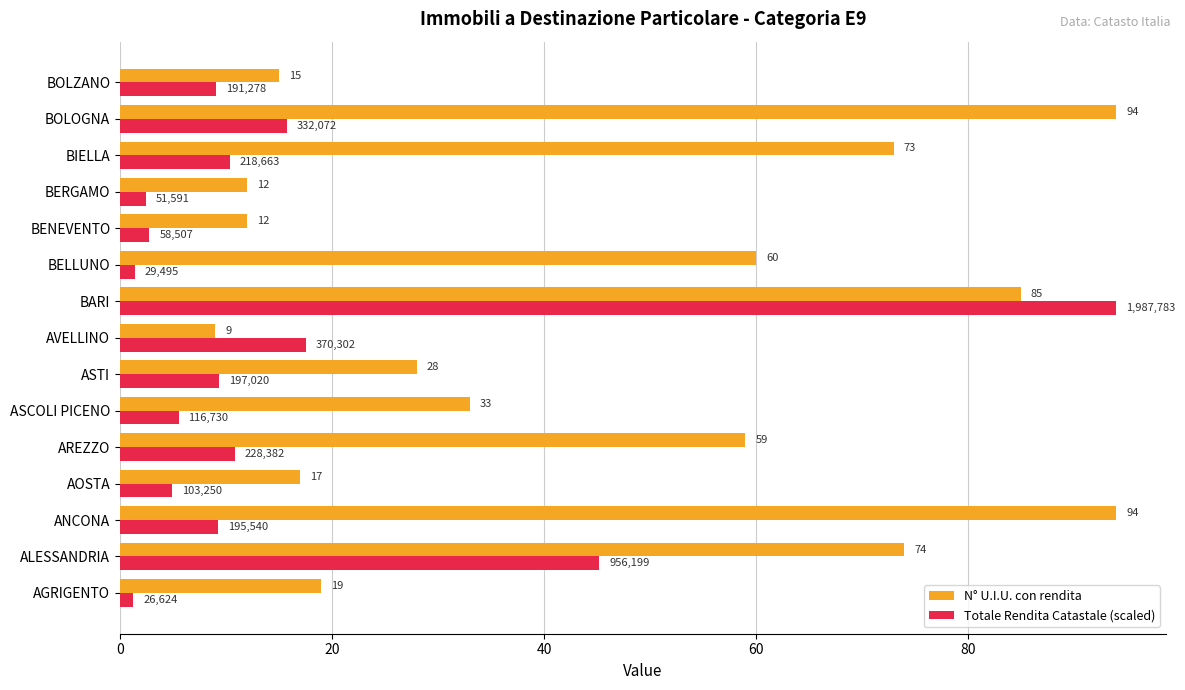

What is the approximate value of N° U.I.U. con rendita at ASTI?

28.0